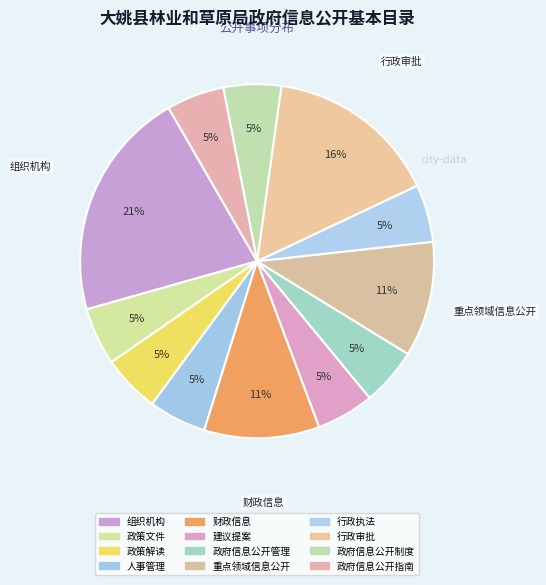

To the nearest percent, what portion does 建议提案 represent?

5%